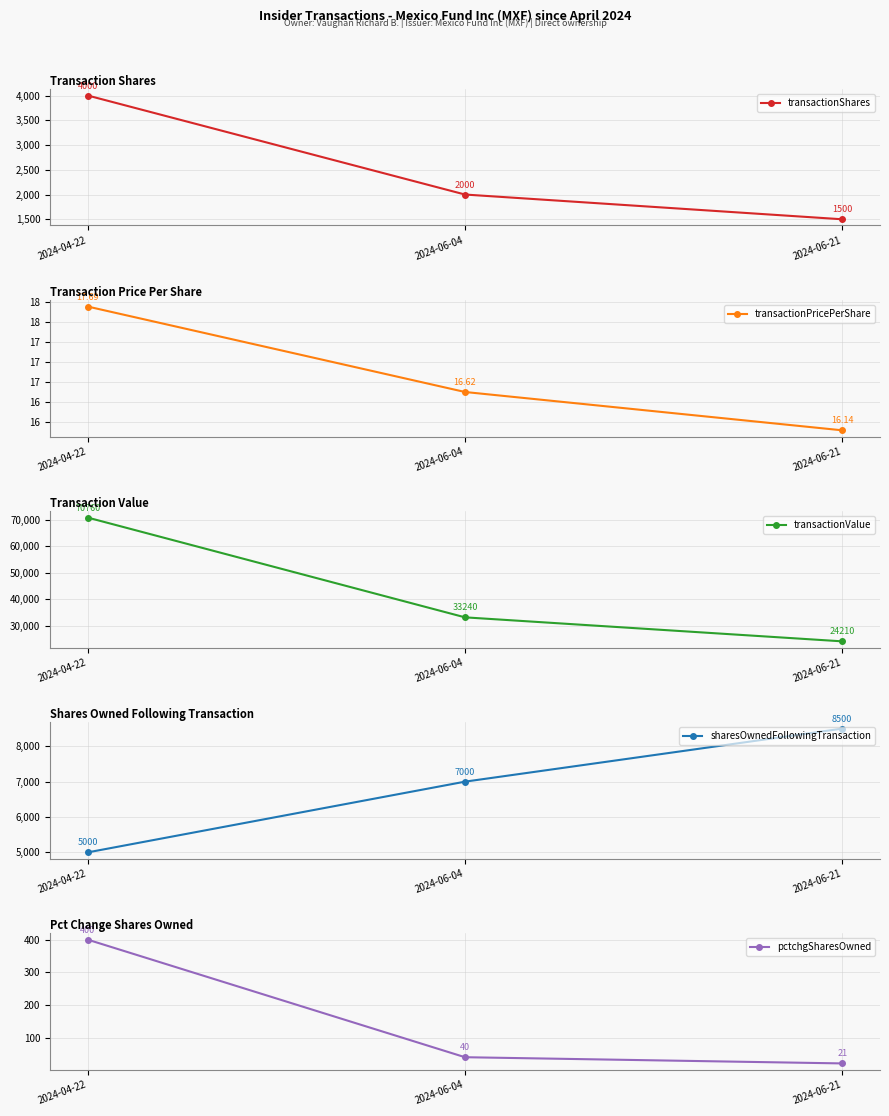

Reading right to left, what are all the values shown in this chart?

transactionShares: 2024-06-21=1500.0	2024-06-04=2000.0	2024-04-22=4000.0
transactionPricePerShare: 2024-06-21=16.1	2024-06-04=16.6	2024-04-22=17.7
transactionValue: 2024-06-21=24210.0	2024-06-04=33240.0	2024-04-22=70760.0
sharesOwnedFollowingTransaction: 2024-06-21=8500.0	2024-06-04=7000.0	2024-04-22=5000.0
pctchgSharesOwned: 2024-06-21=21.0	2024-06-04=40.0	2024-04-22=400.0